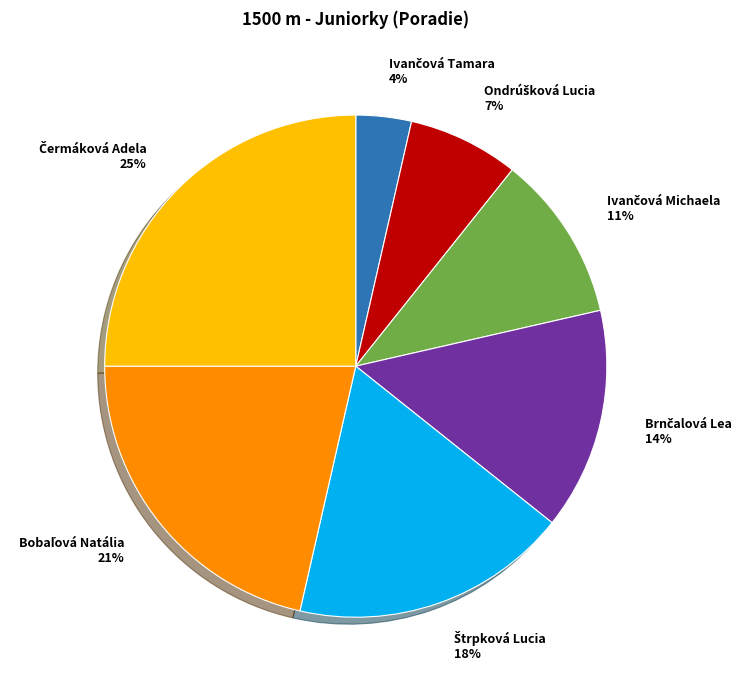

Is there any slice that represents more than half of the pie?

No